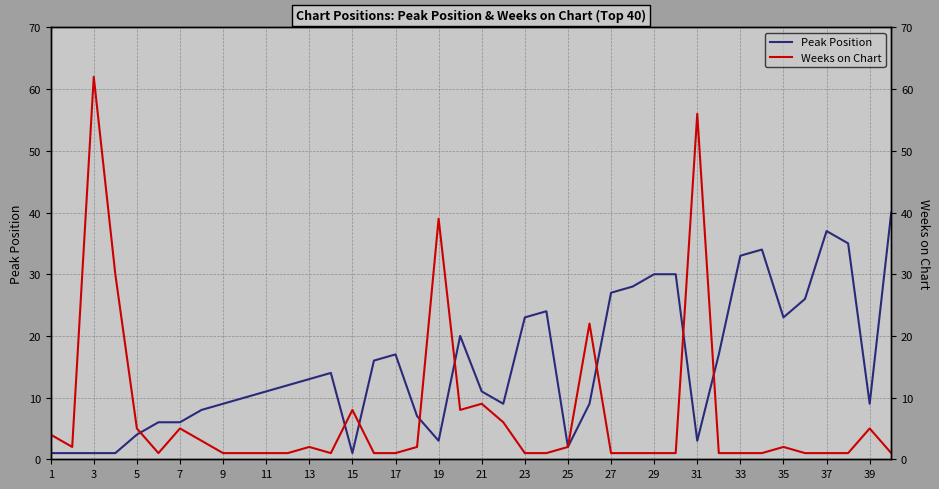

True or false: Peak Position has a value of 50 at 33.

False